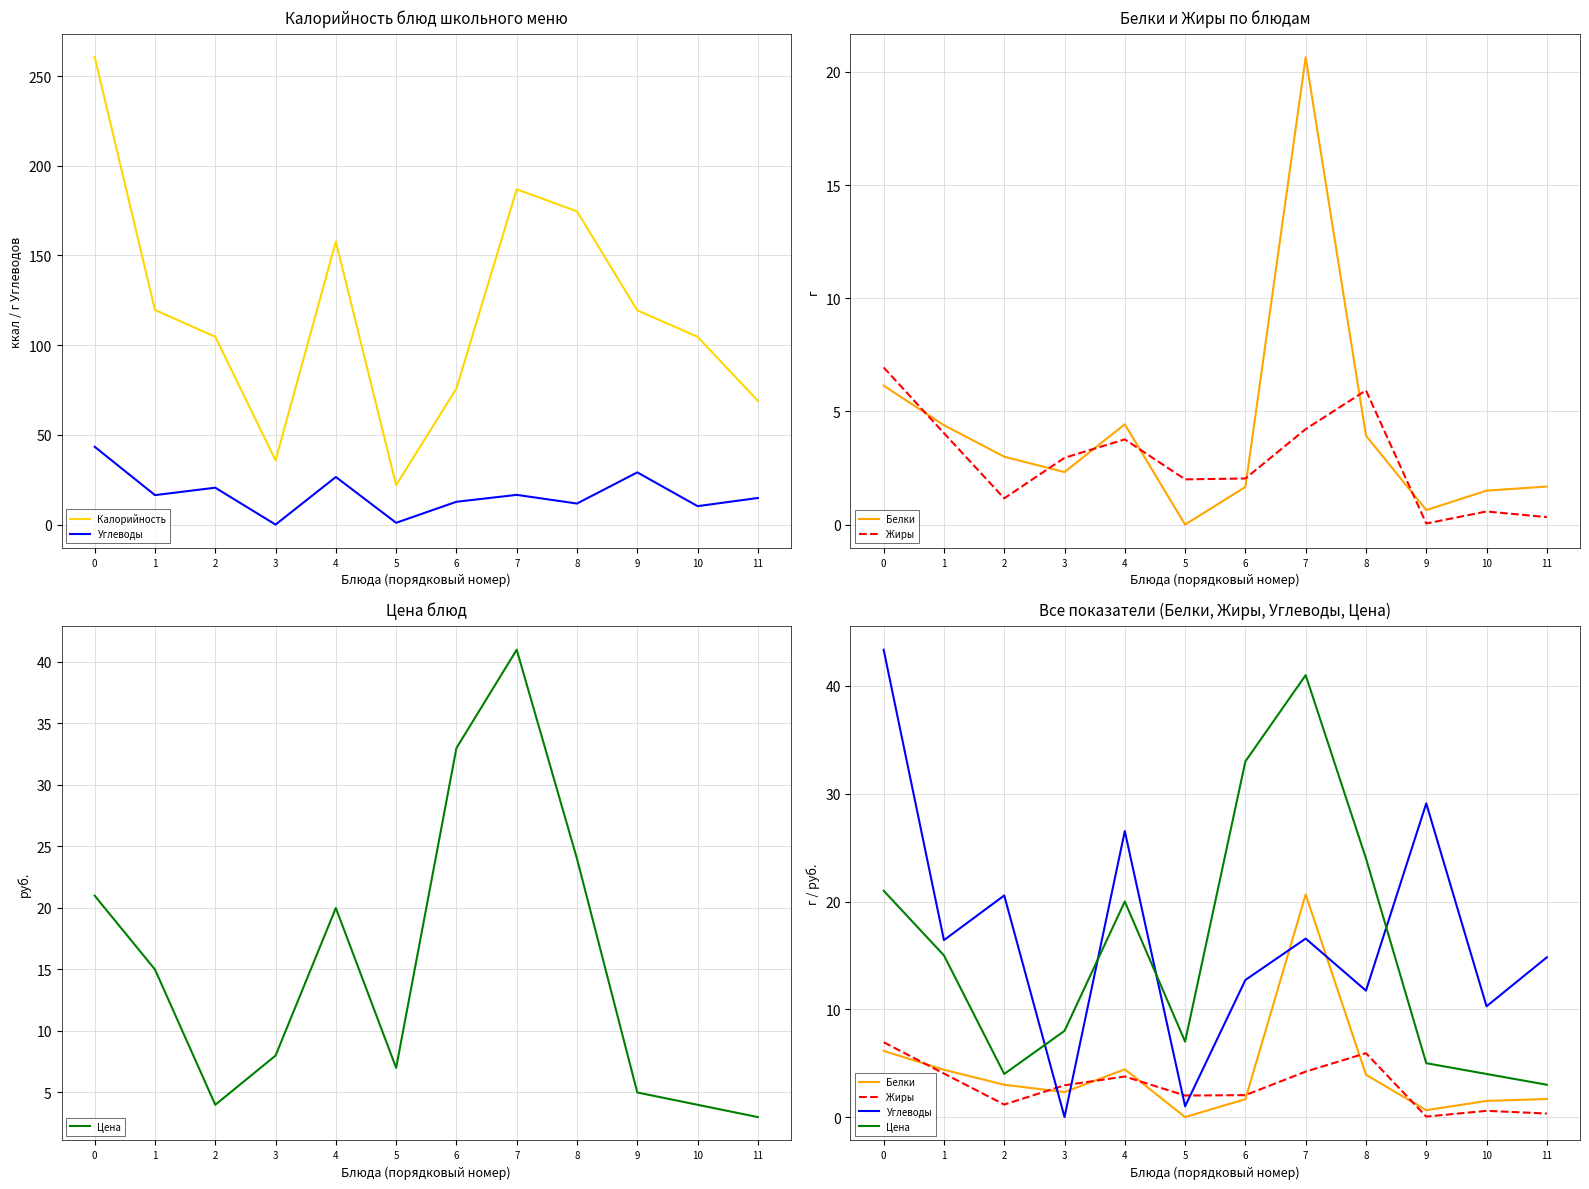

Rank the series at 3 from highest to lowest value.

Калорийность, Цена, Жиры, Белки, Углеводы